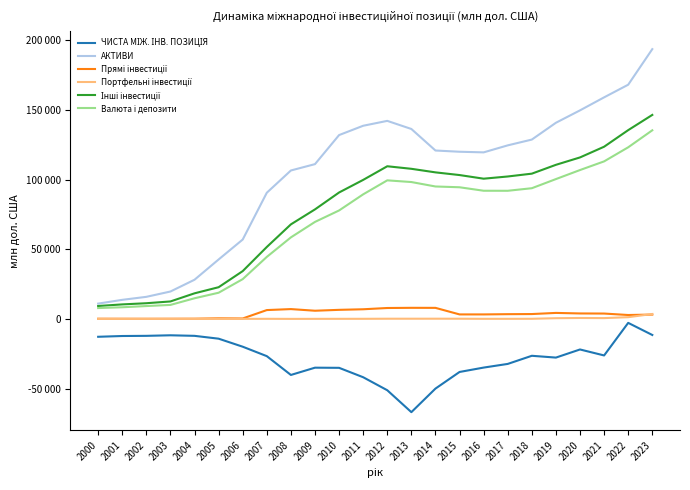

True or false: Портфельні інвестиції and Валюта і депозити cross at least once.

False